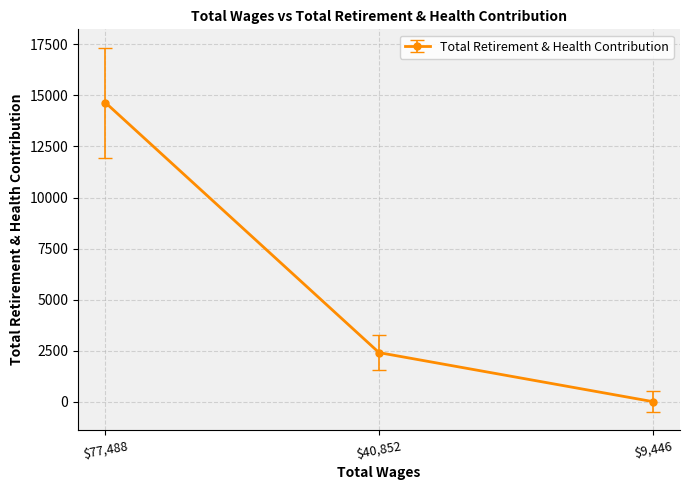

What is the difference between the maximum and minimum values?

14650